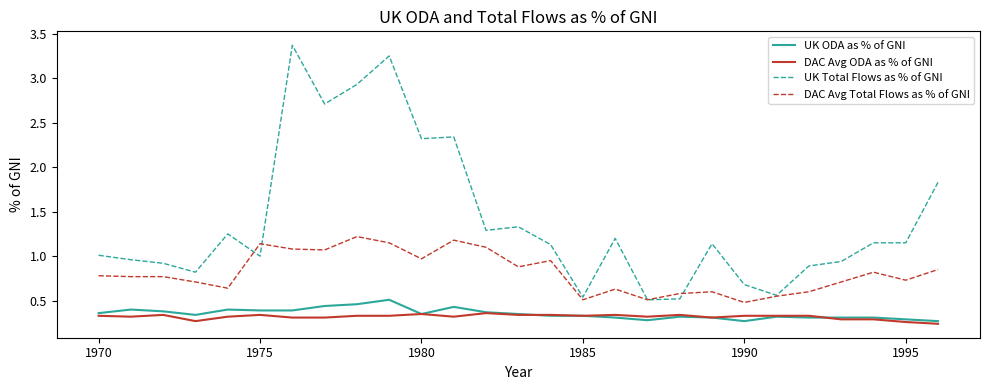

List the series in order of their peak value, lowest first.

DAC Avg ODA as % of GNI, UK ODA as % of GNI, DAC Avg Total Flows as % of GNI, UK Total Flows as % of GNI